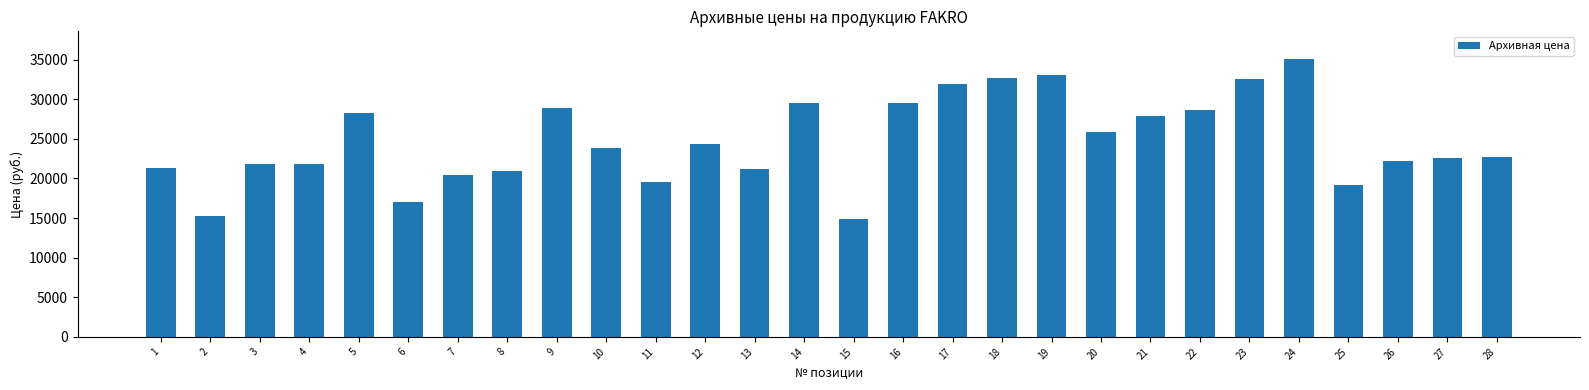

How many series are shown in this chart?

1